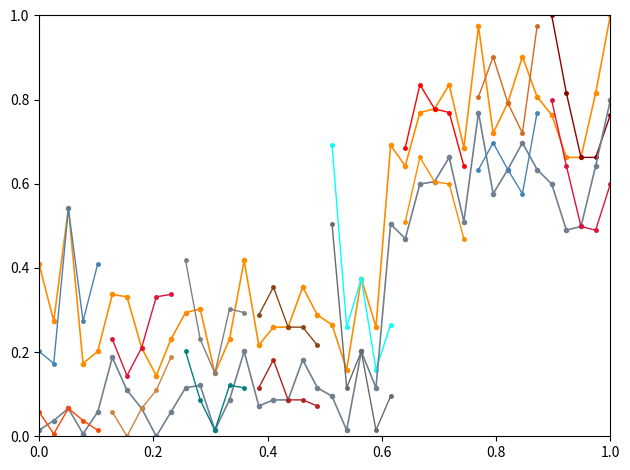

What is the value of the P1 point at the 39th from the left?

0.8